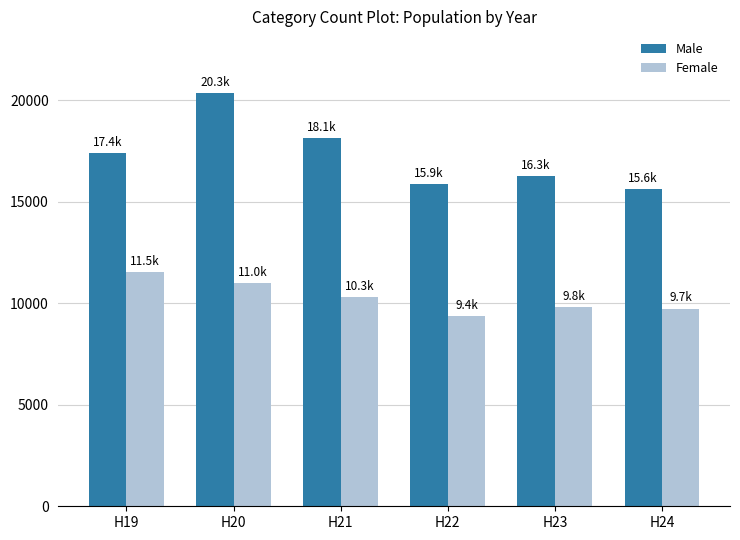

What is the difference between the highest and lowest values at H19?

5876